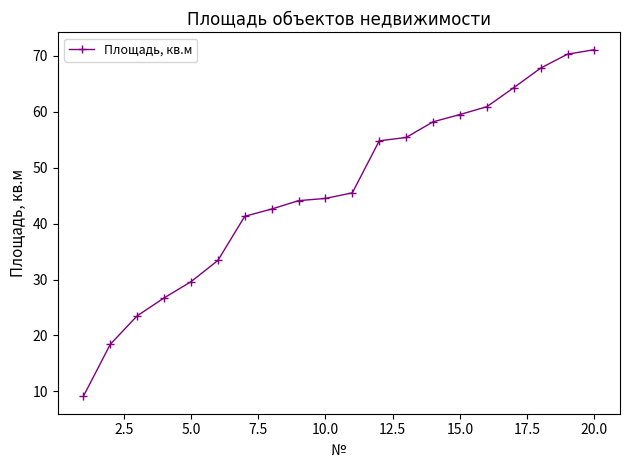

What is the sum of all values?

921.0